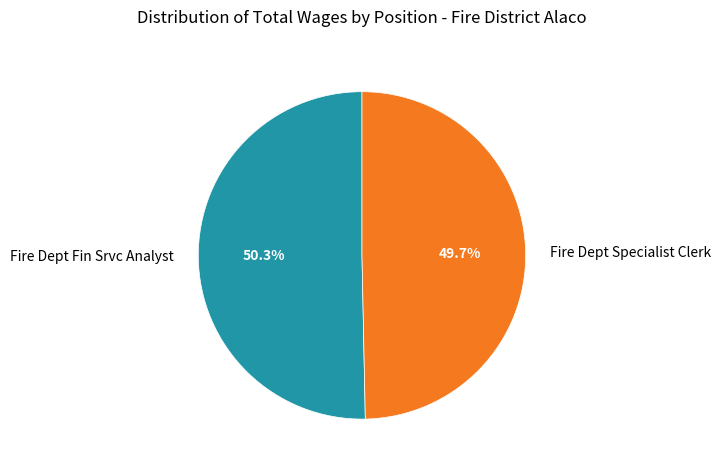

Rank the categories by value from lowest to highest.

Fire Dept Specialist Clerk, Fire Dept Fin Srvc Analyst